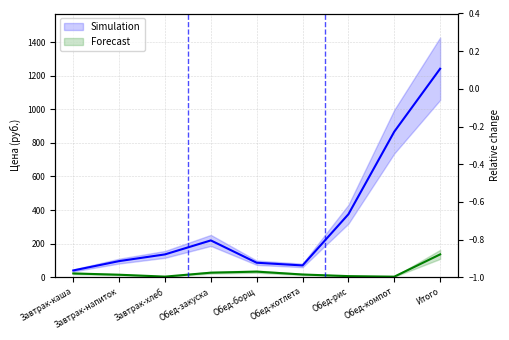

At how many categories does at least one series exceed 712?

2